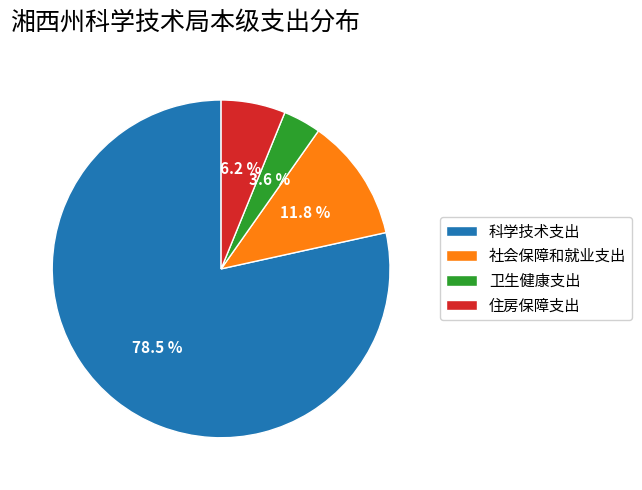

Between 住房保障支出 and 社会保障和就业支出, which is larger?

社会保障和就业支出